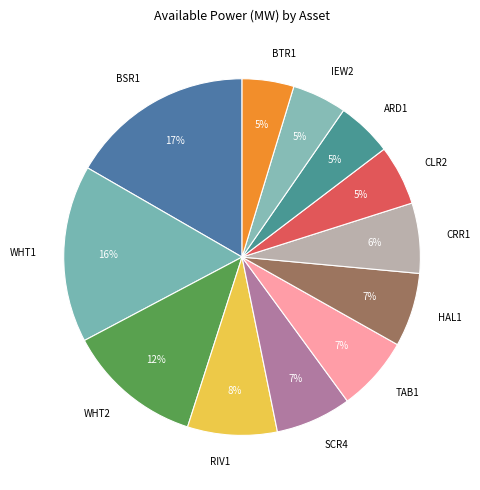

Which category has the biggest portion of the pie?

BSR1